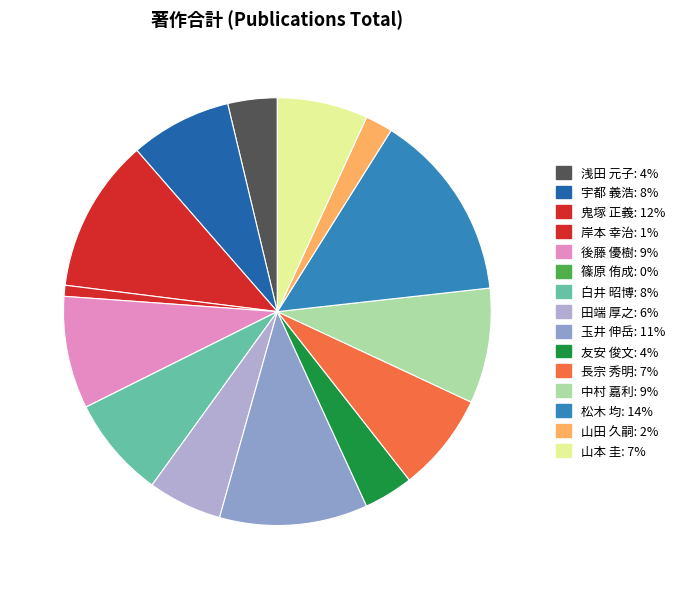

How many segments does this pie chart have?

15